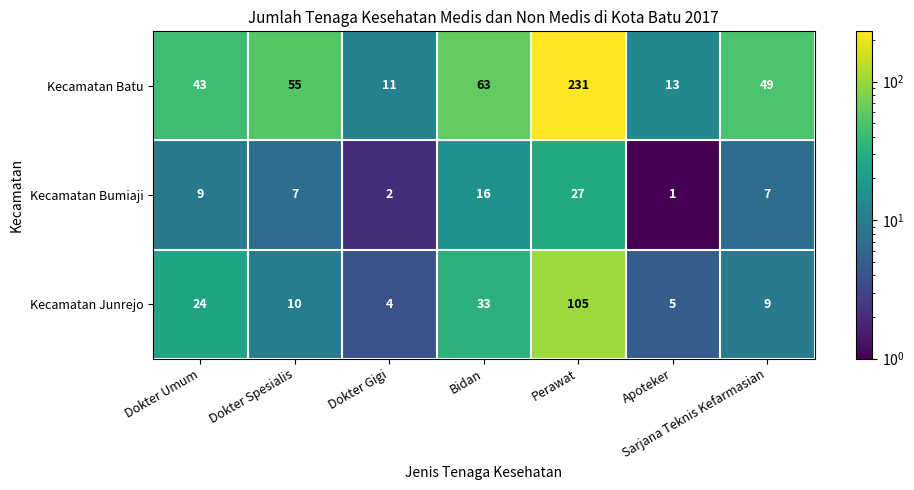

The value of Kecamatan Bumiaji at Perawat is 27. True or false?

True